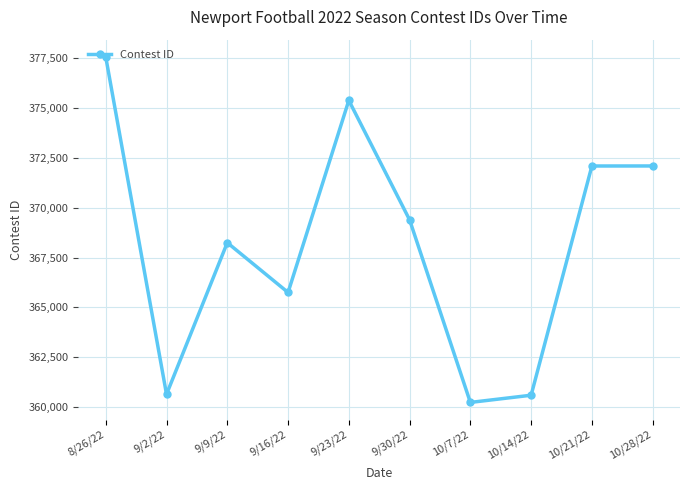

What is the smallest value displayed?

360242